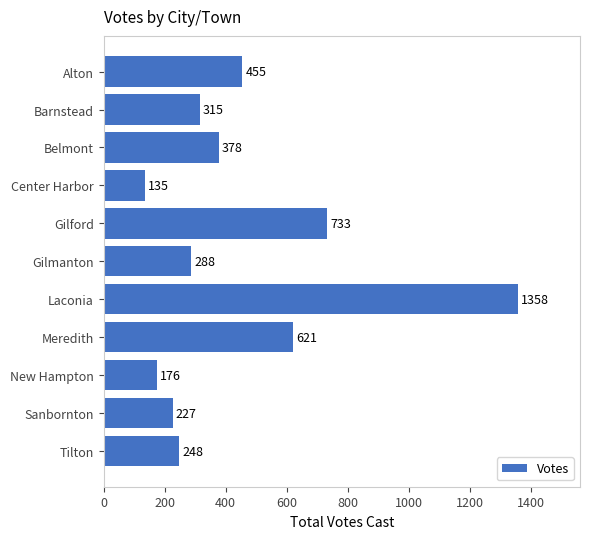

What is the smallest value displayed?

135